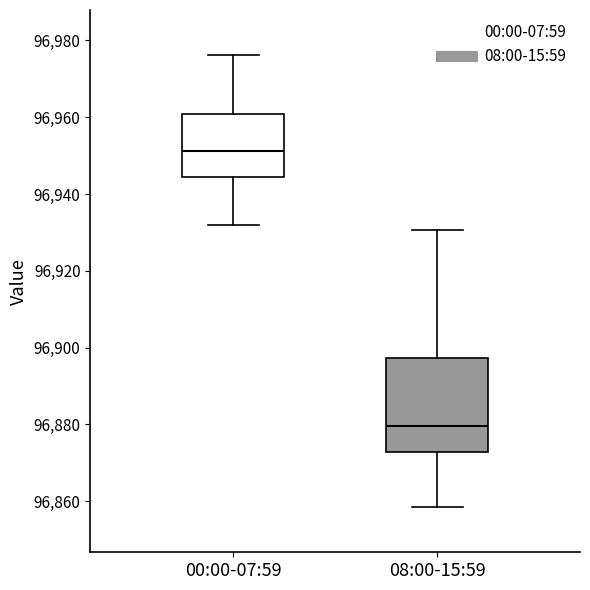

Reading left to right, transcribe this box plot: for each box, give where its median line is, the range the box spans, and where its two whiskers end, as read against the y-axis. The values are not printed on the chart, so give them approximately, as read against the axis.

00:00-07:59: median 96952, box 96944 to 96960, whiskers 96932 to 96976
08:00-15:59: median 96880, box 96872 to 96898, whiskers 96858 to 96930